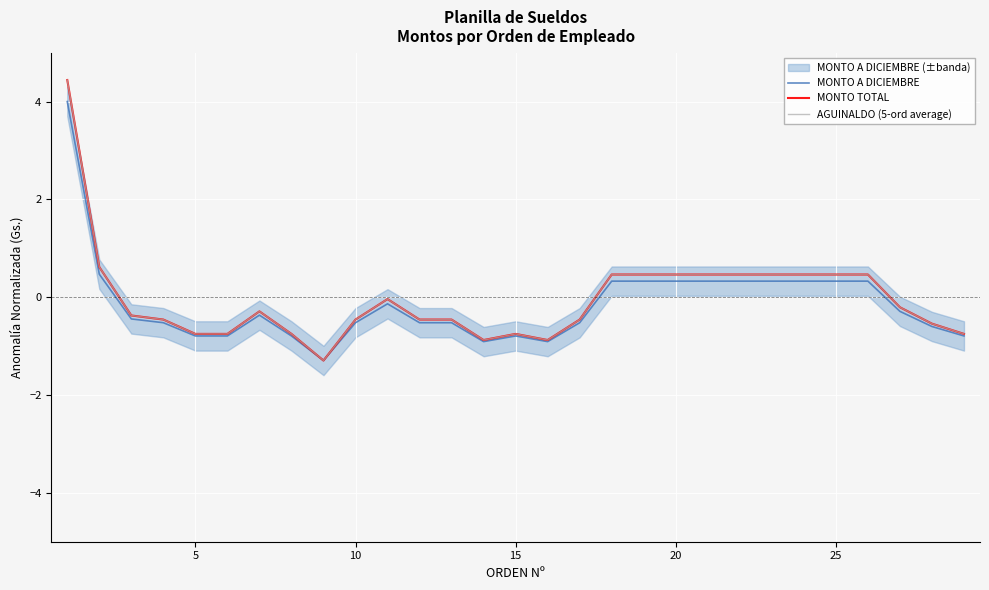

How many interior local peaks does the MONTO TOTAL series have?

3